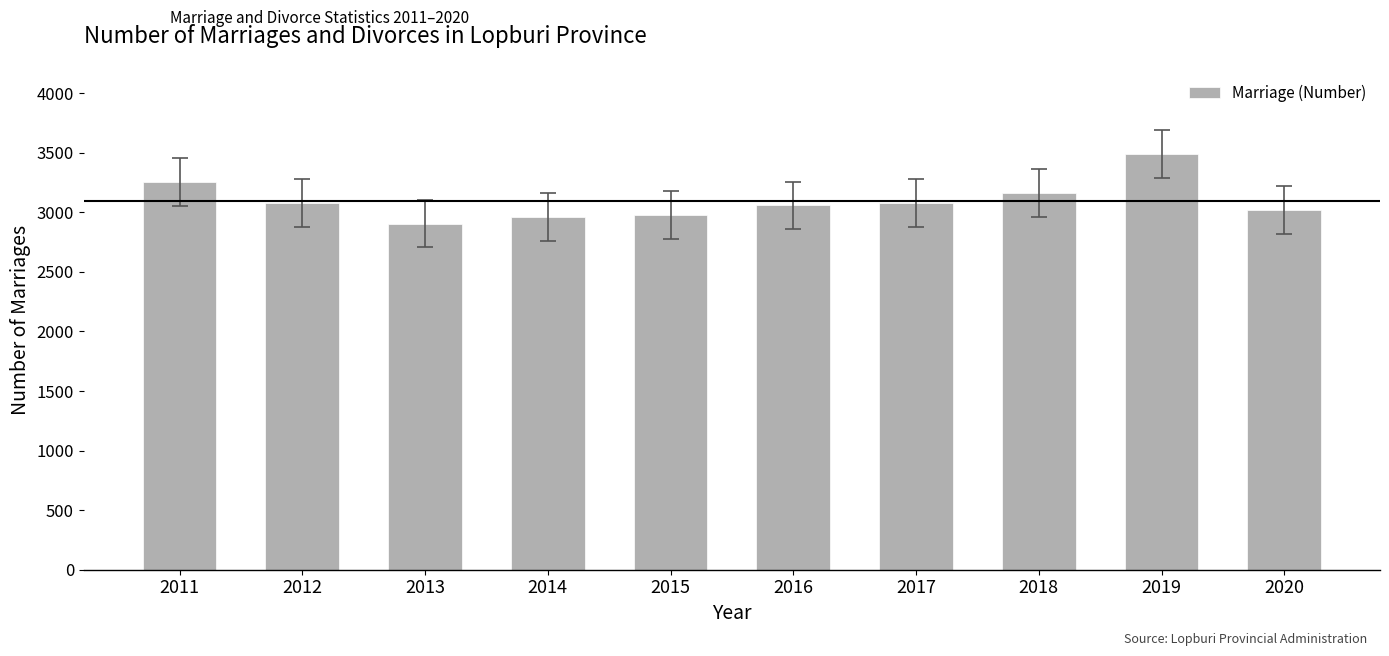

Is it true that the value at 2015 is 758?

False